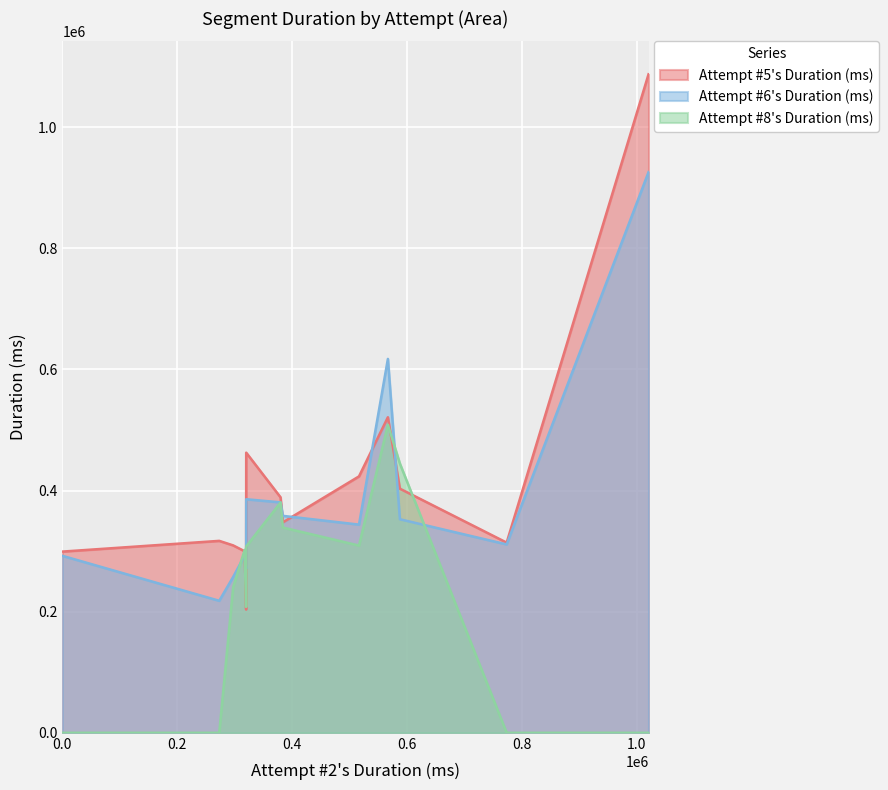

What is the difference between the second highest and minimum values in the Attempt #8's Duration (ms) series?

444487